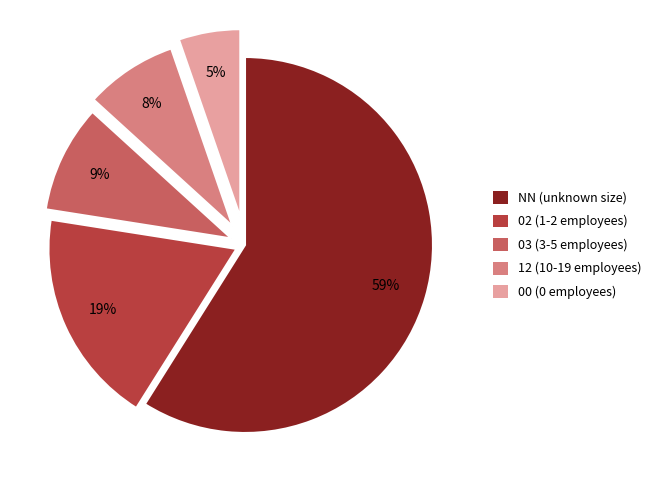

To the nearest percent, what percentage of the pie is 12 (10-19 employees)?

8%